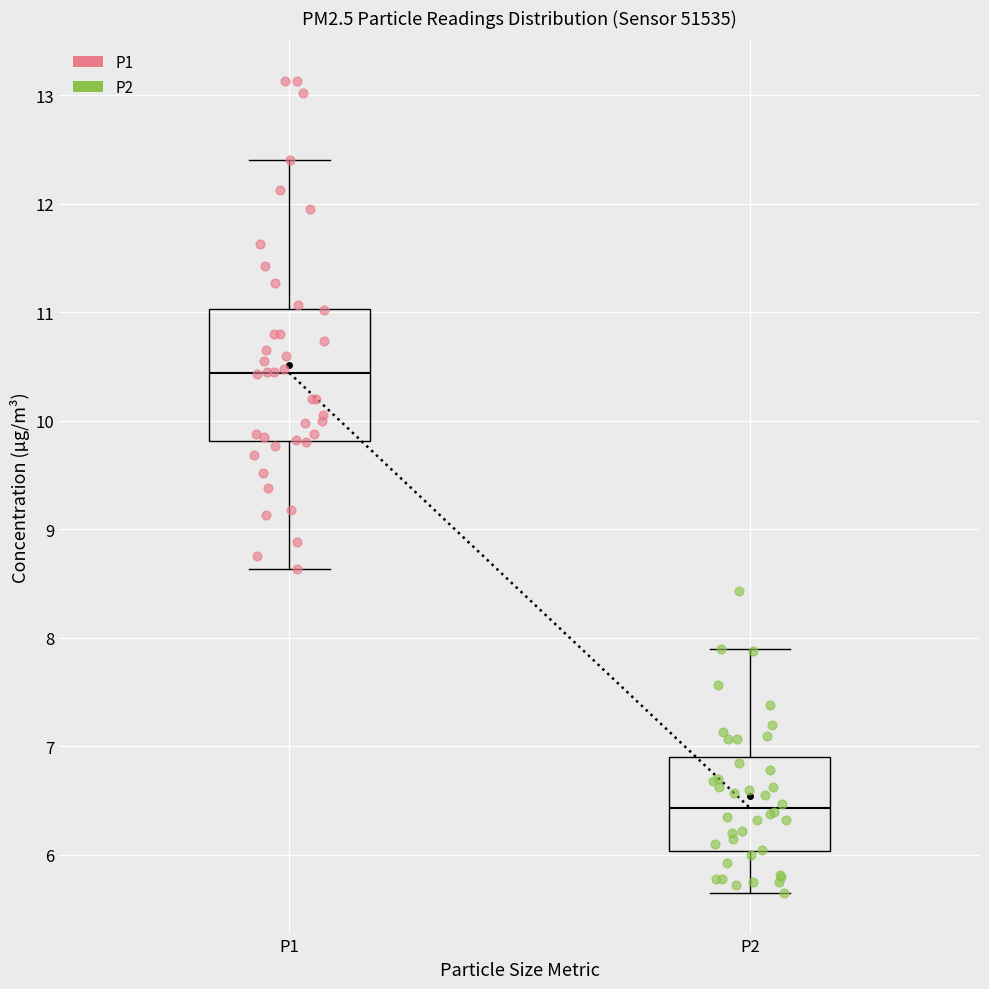

Reading left to right, transcribe this box plot: for each box, give where its median line is, the range the box spans, and where its two whiskers end, as read against the y-axis. The values are not printed on the chart, so give them approximately, as read against the axis.

P1: median 10.4, box 9.8 to 11.0, whiskers 8.6 to 12.4
P2: median 6.4, box 6.0 to 6.9, whiskers 5.7 to 7.9